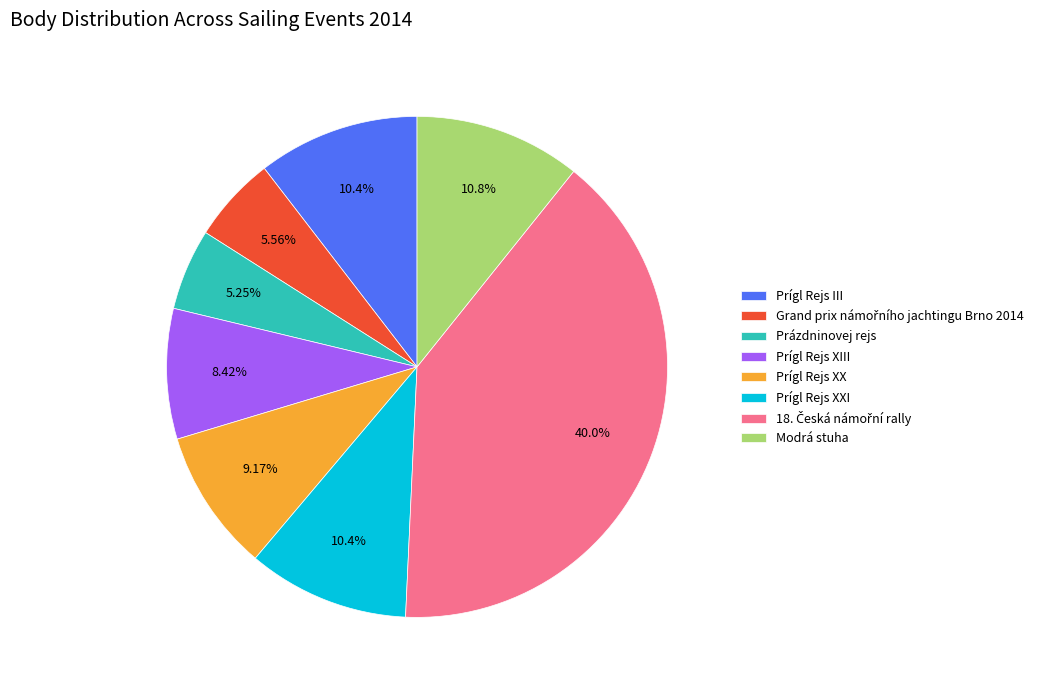

Is it true that Prígl Rejs XXI is 23% of the pie?

False